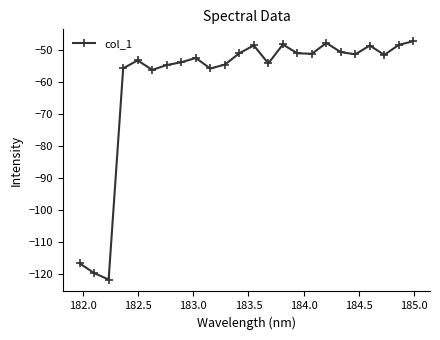

What is the value of the 13th point from the left?

-48.6